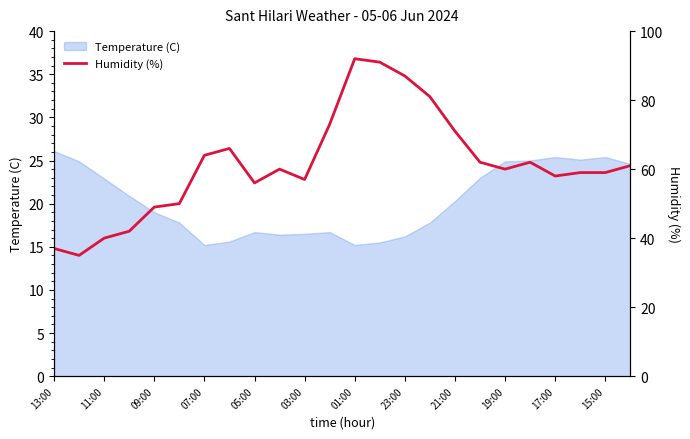

The Temperature (C) series shows 8.1 at 13:00. True or false?

False